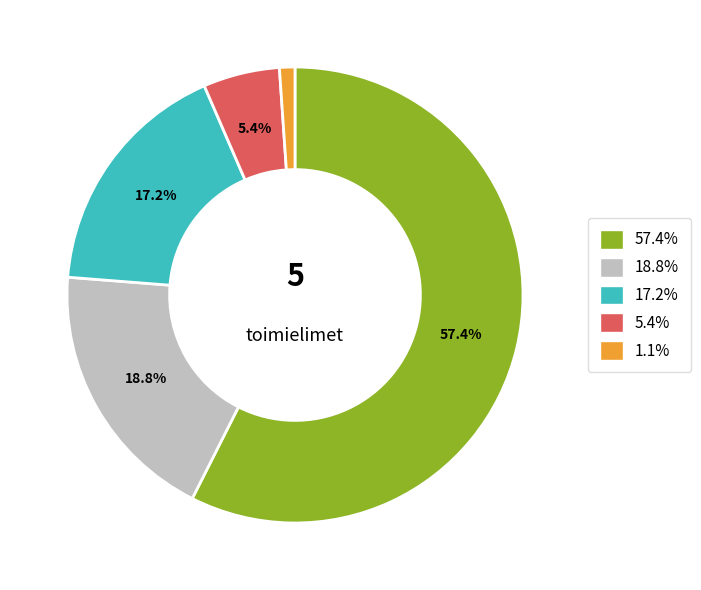

Count the number of slices in the pie.

5